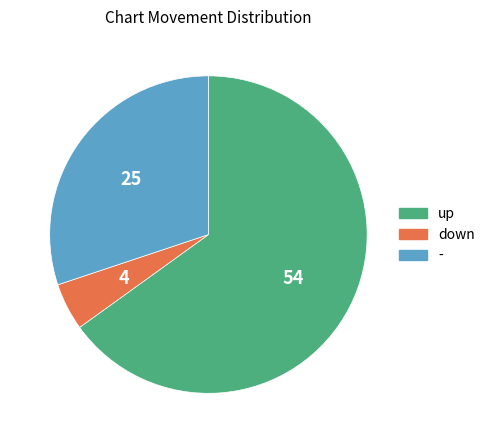

Combined, do - and down account for over 50%?

No